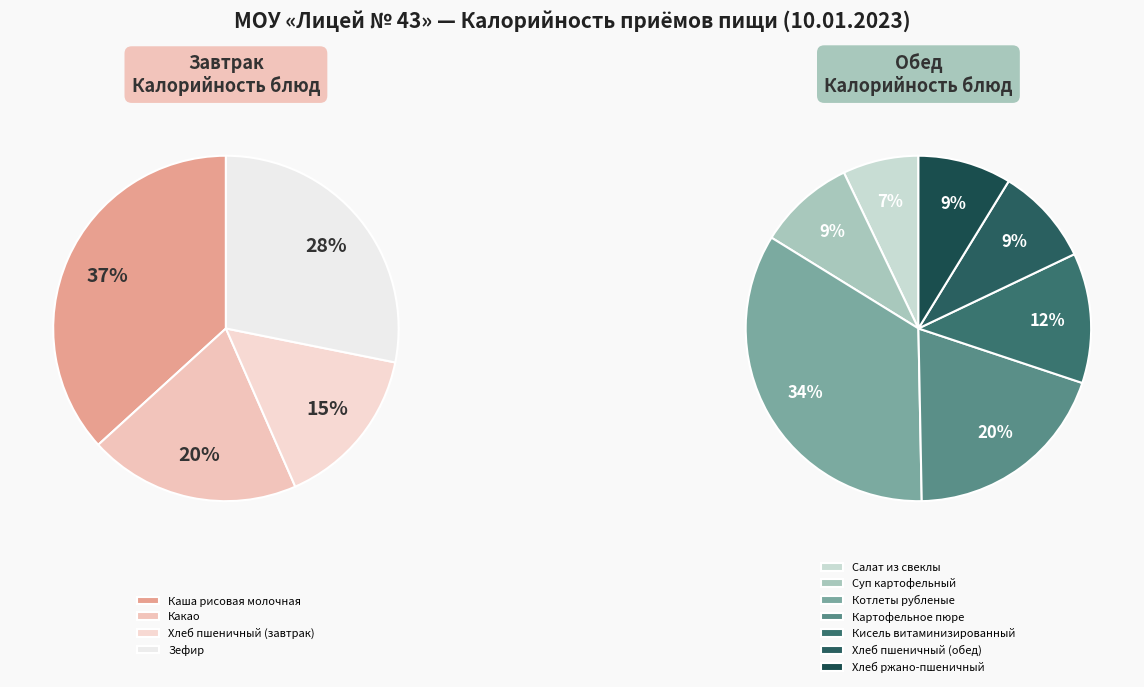

Does Каша рисовая молочная represent more than half of the total?

No